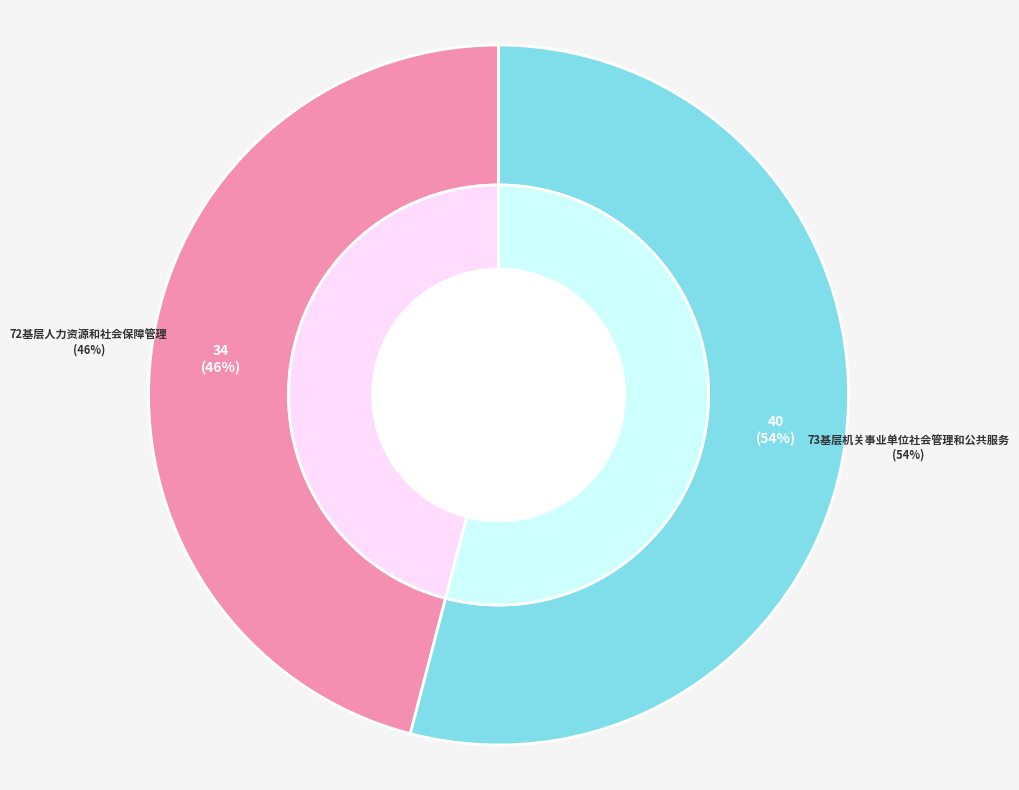

True or false: 72基层人力资源和社会保障管理 accounts for 46% of the total.

True